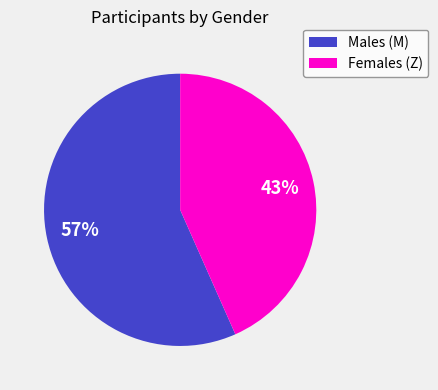

What is the ratio of the value at Males (M) to the value at Females (Z)?

1.3